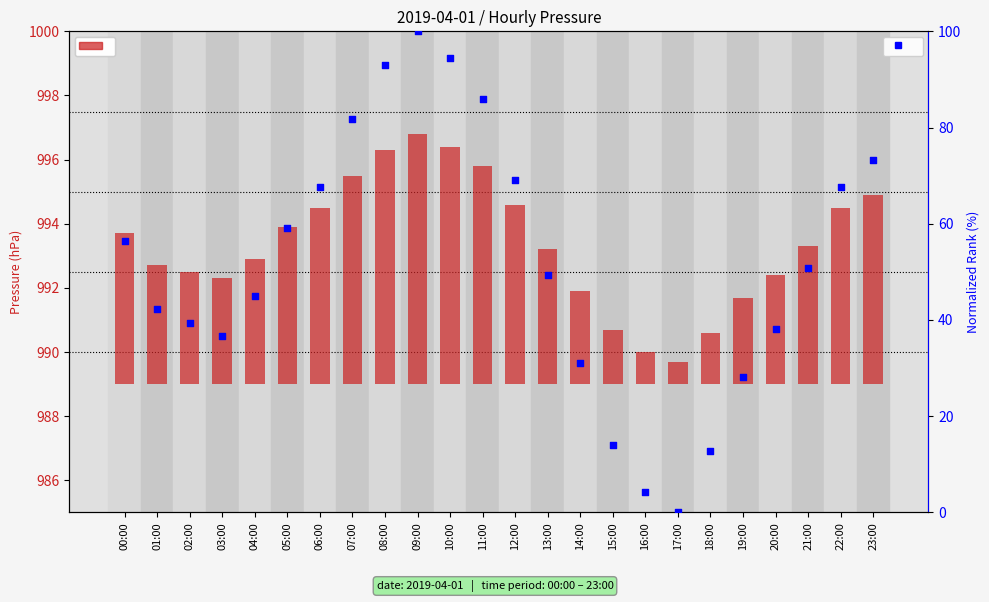

Which series has the largest Y range (max minus min)?

percentile rank within the sample